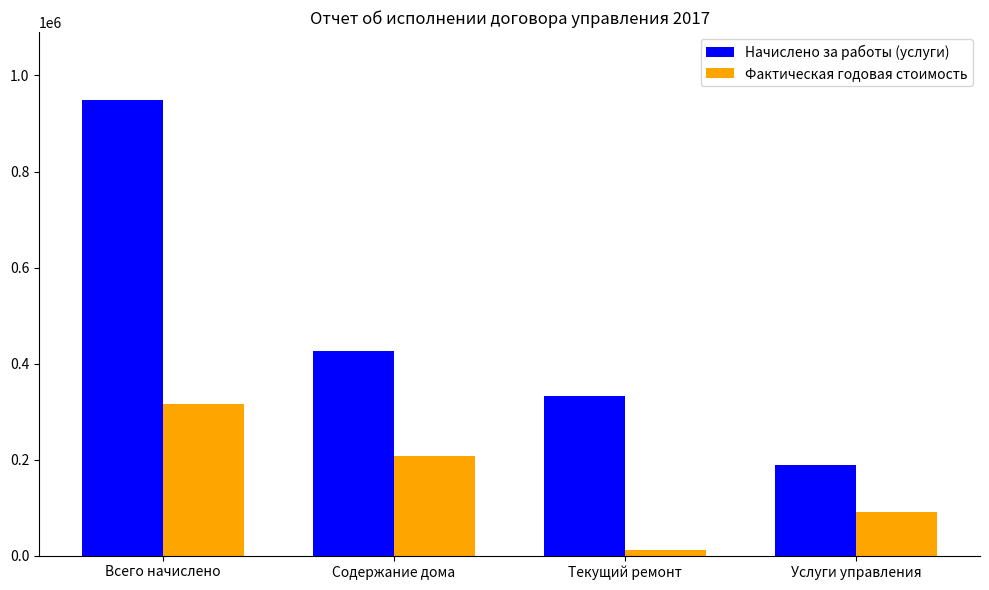

The value of Фактическая годовая стоимость at Услуги управления is 91296.6. True or false?

True